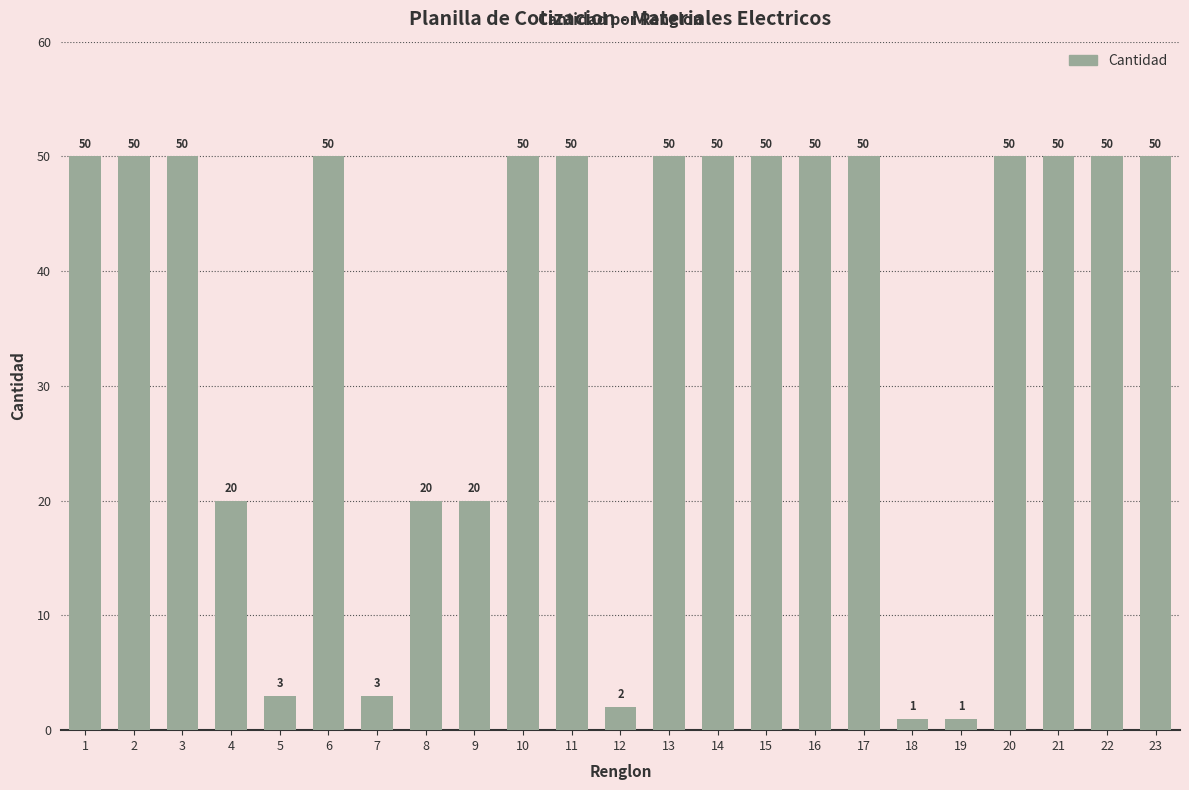

Is it true that the value at 6 is 83?

False